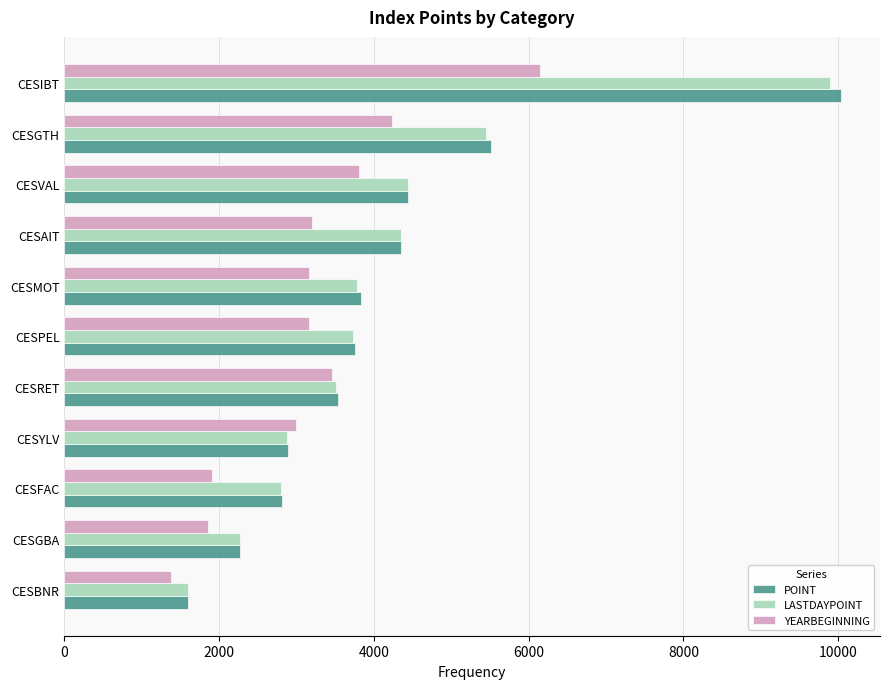

What is the difference between the maximum and minimum values in the LASTDAYPOINT series?

8291.5